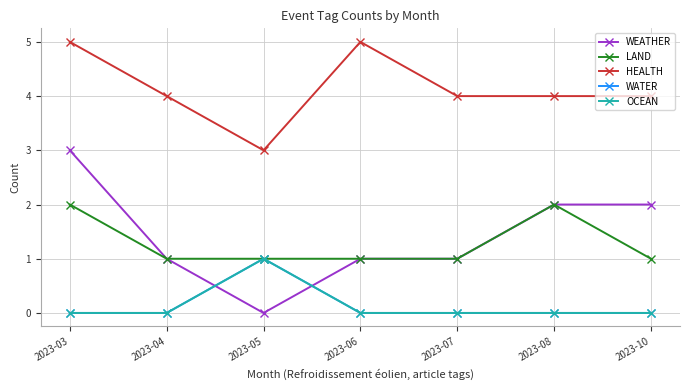

What is the average value of the WEATHER series?

1